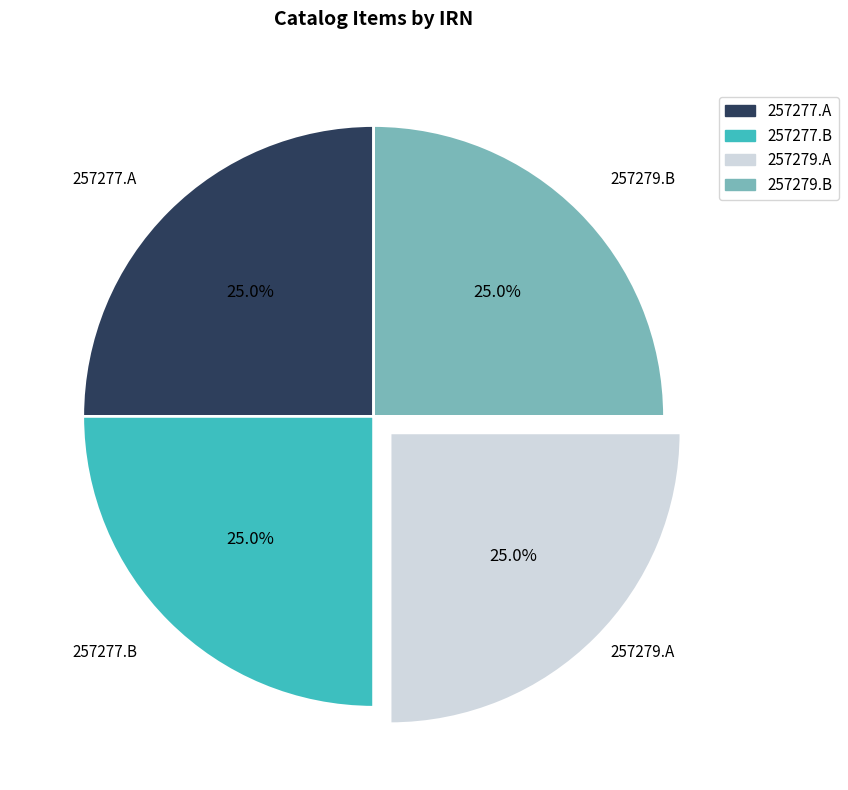

What is the ratio of the value at 257277.A to the value at 257279.B?

1.0